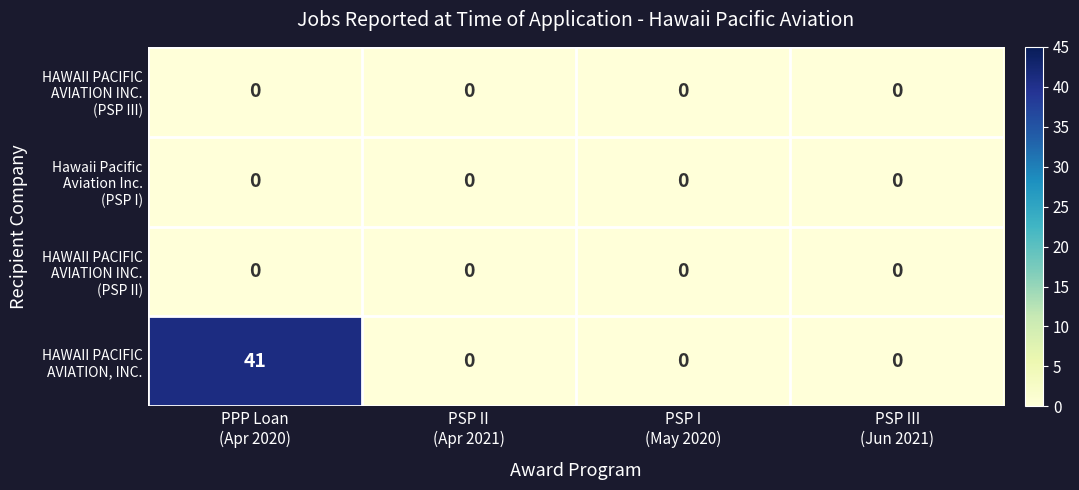

Count the number of categories in the chart.

4